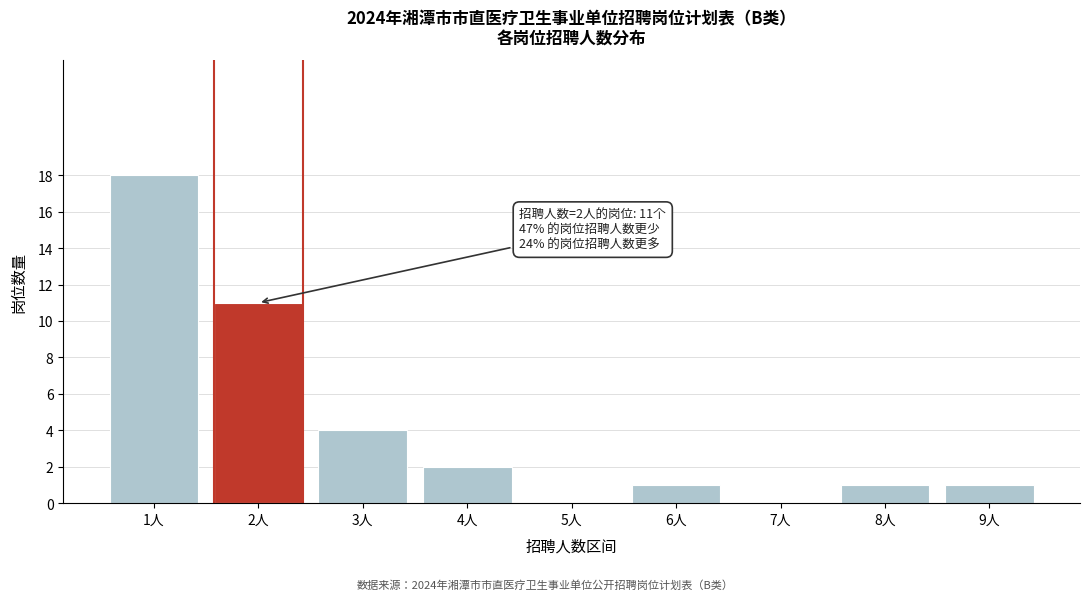

Reading left to right, extract all data points from this chart.

1人=18	2人=11	3人=4	4人=2	5人=0	6人=1	7人=0	8人=1	9人=1